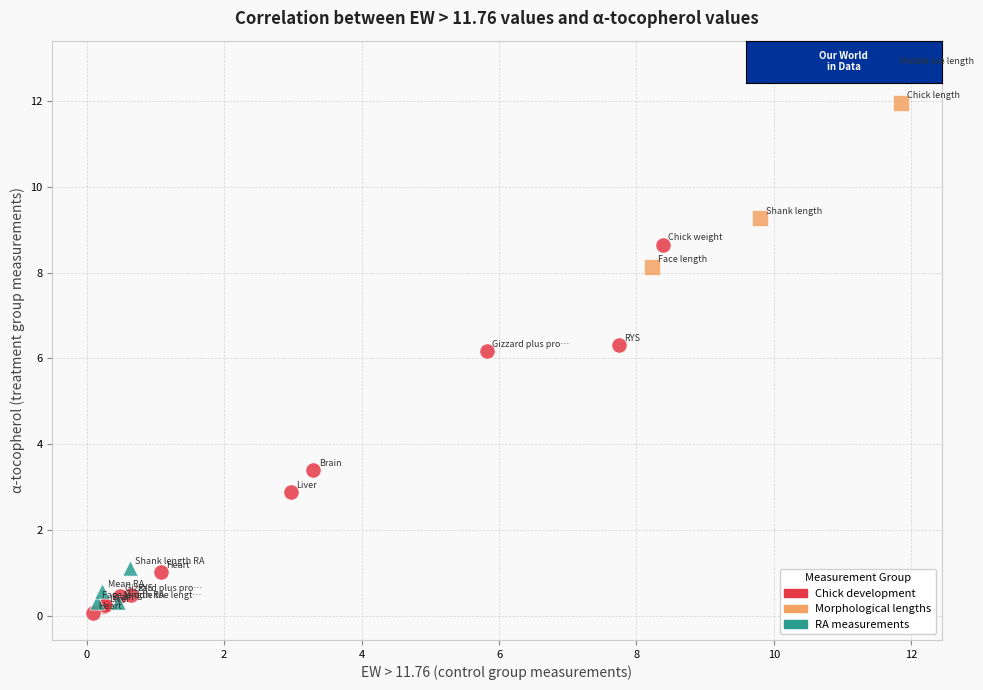

Which series reaches the maximum Y coordinate?

Morphological lengths